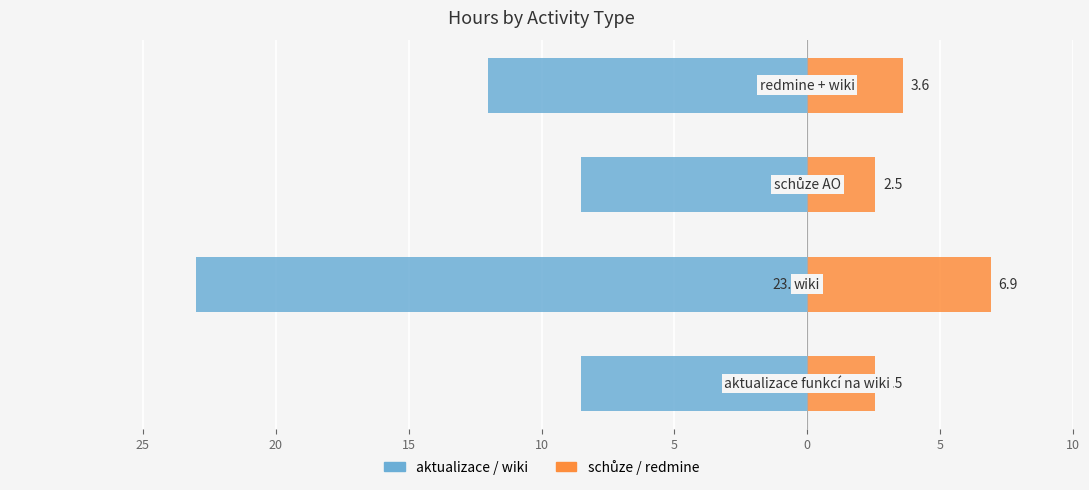

Rank the series by their average value, from lowest to highest.

aktualizace / wiki, schůze / redmine